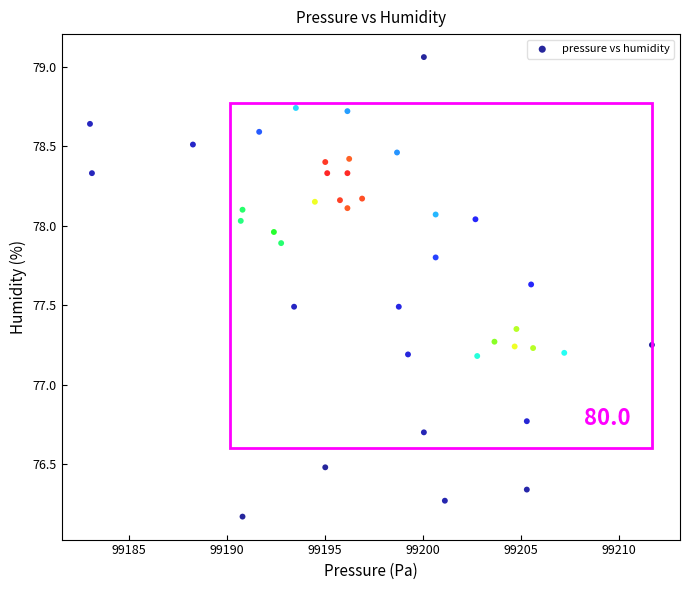

What is the range of Y values (max minus min)?

2.9